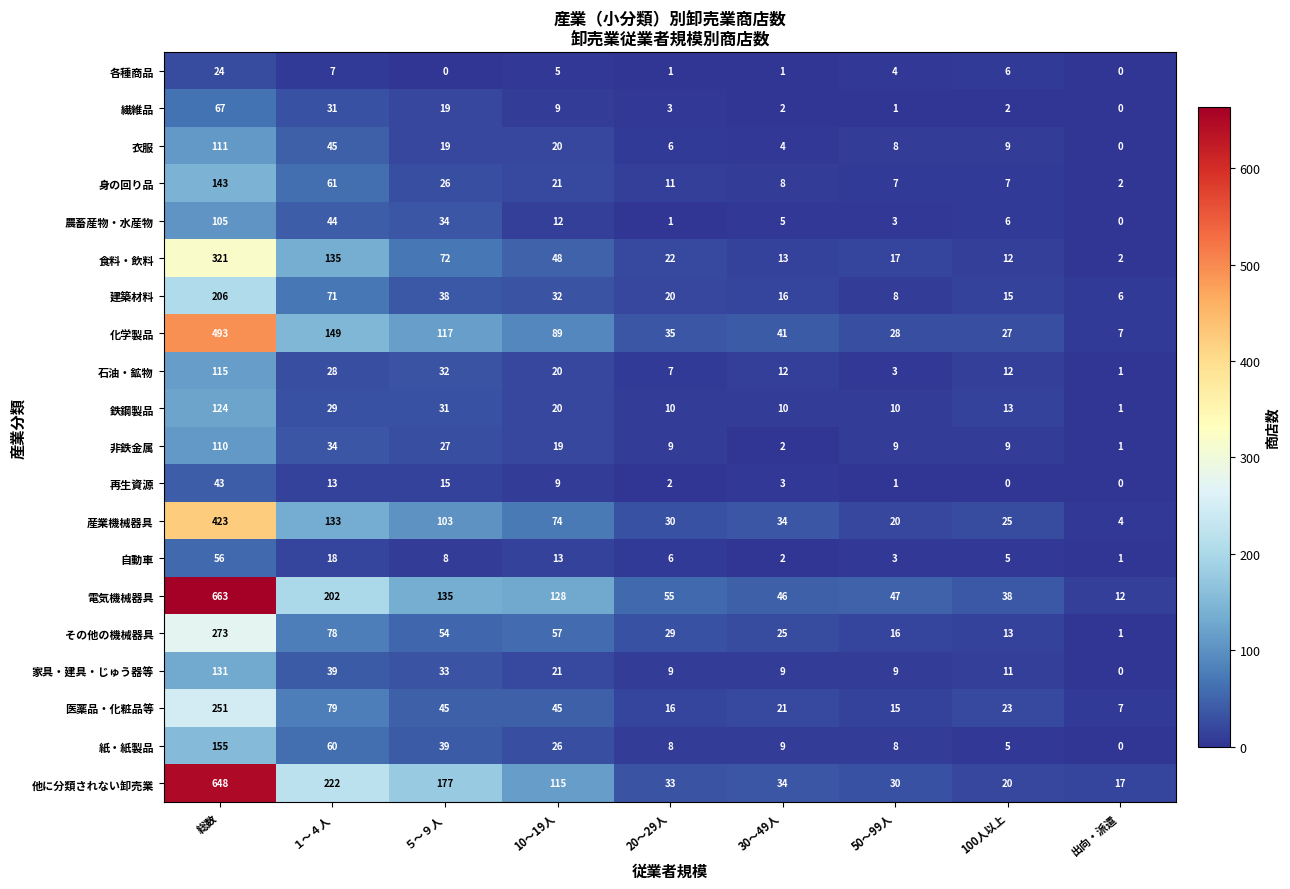

Which category has the lowest value in the 衣服 series?

出向・派遣